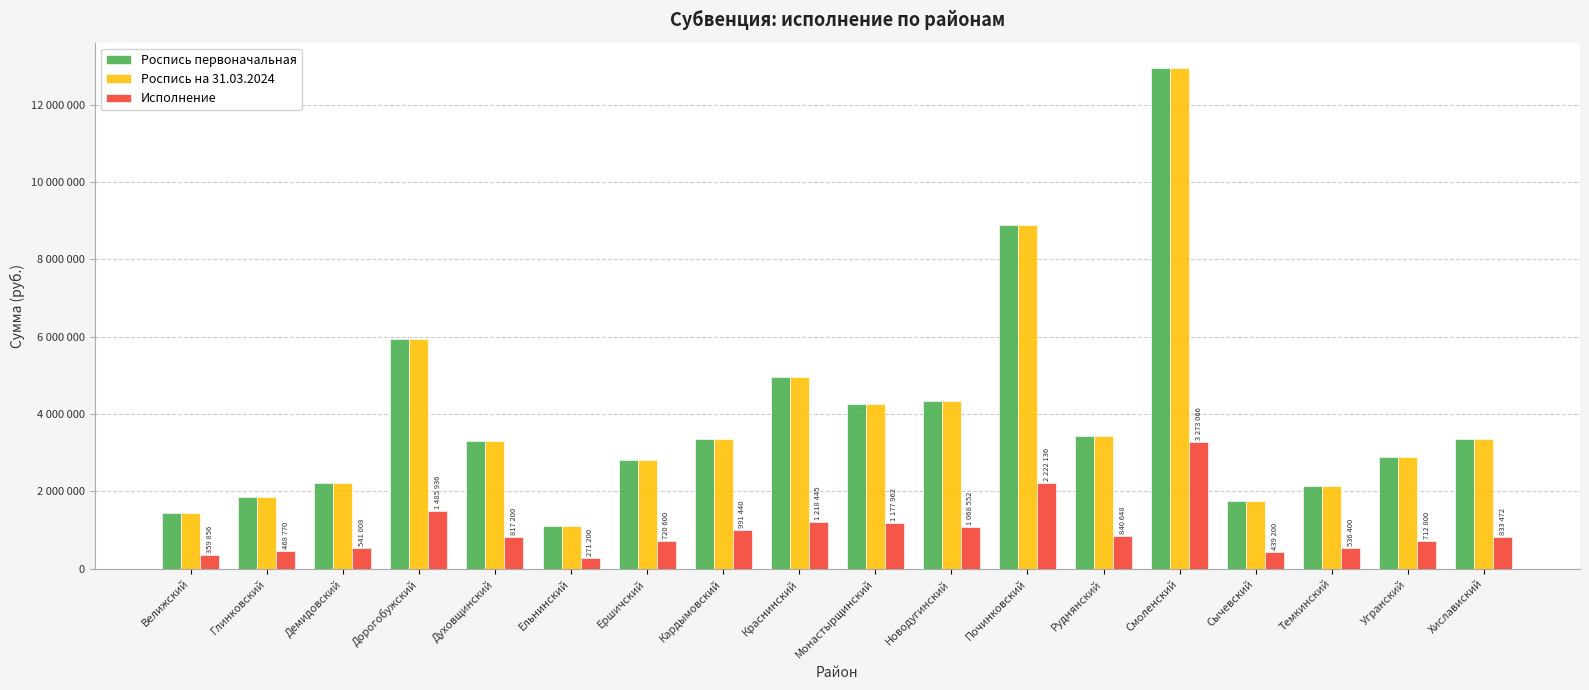

What are all the series names shown in the legend?

Роспись первоначальная, Роспись на 31.03.2024, Исполнение